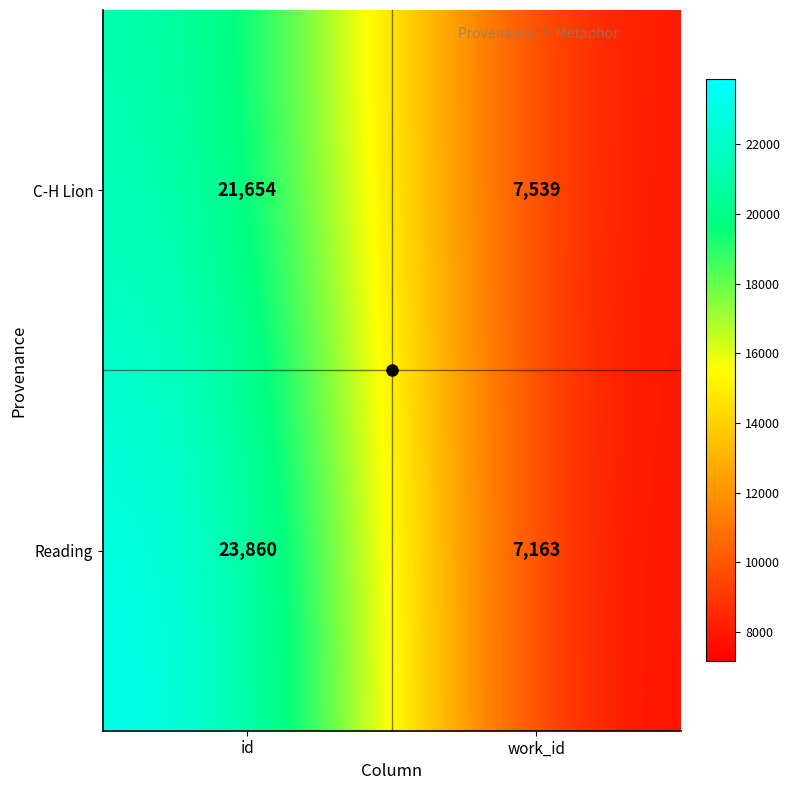

Which series has the largest range (max minus min)?

Reading